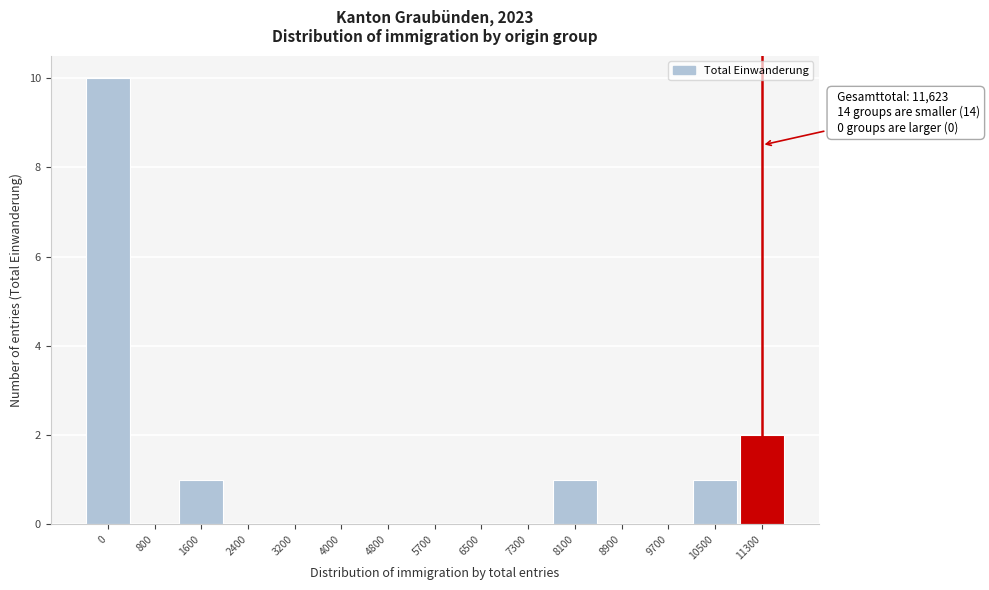

Reading left to right, transcribe all the data shown in this chart.

0=10	800=0	1600=1	2400=0	3200=0	4000=0	4800=0	5700=0	6500=0	7300=0	8100=1	8900=0	9700=0	10500=1	11300=2